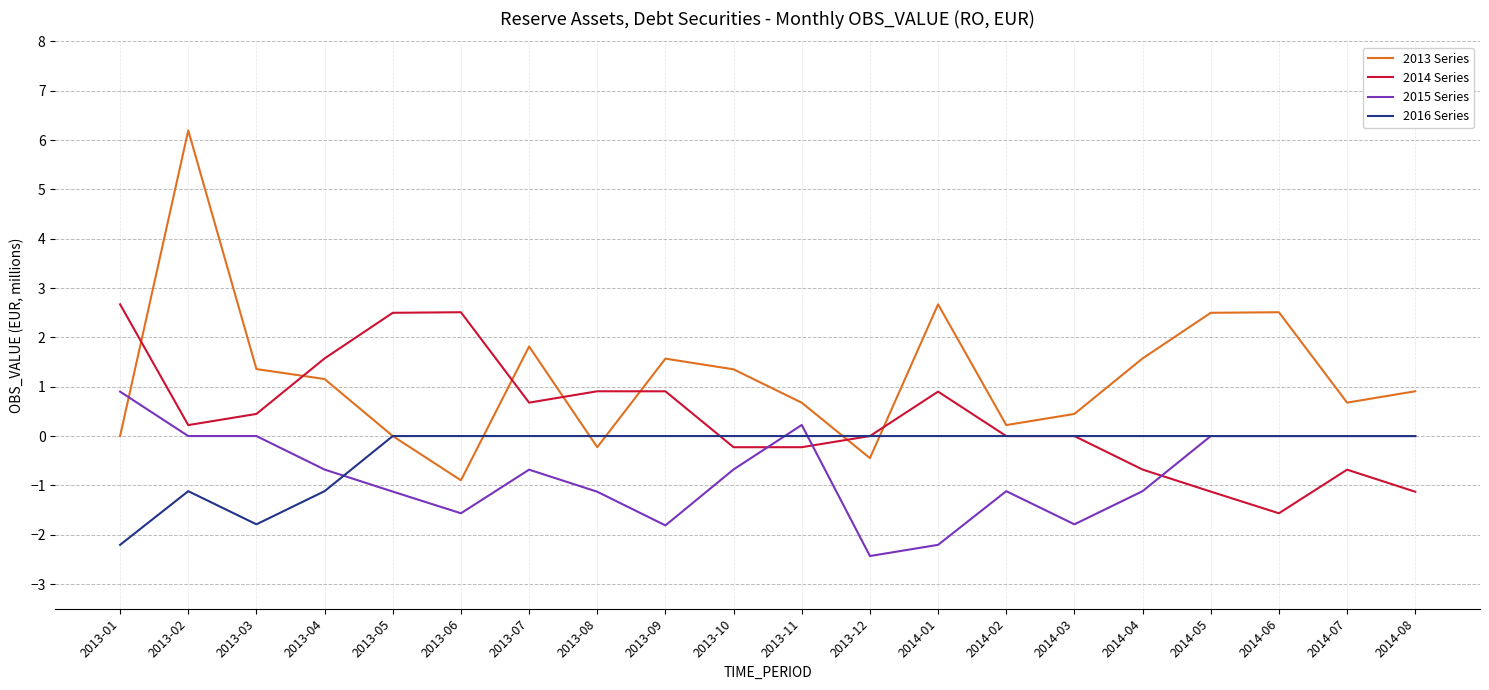

Which series has the largest range (max minus min)?

2013 Series